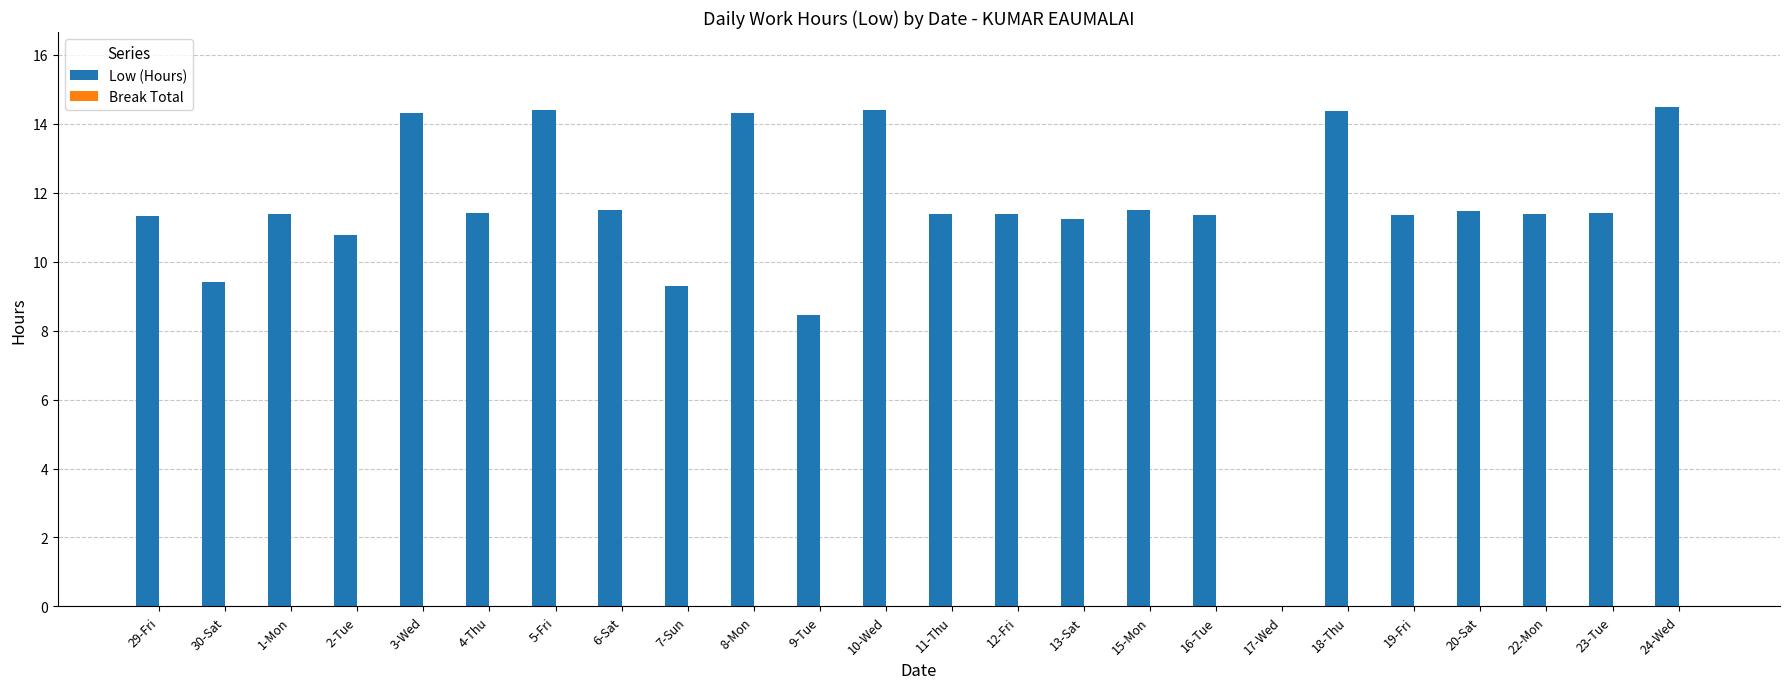

At which label does the data first exceed 11?

29-Fri